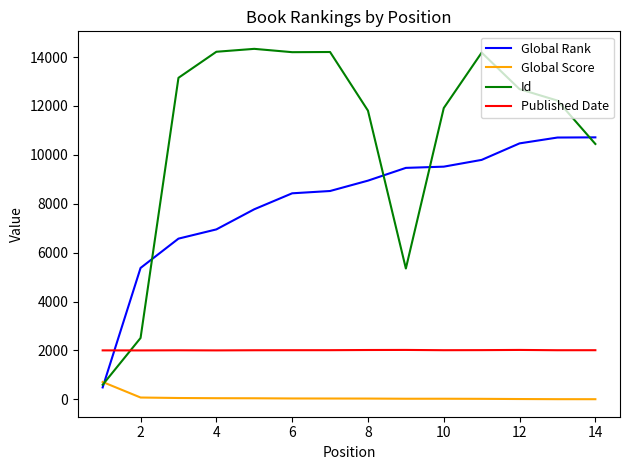

True or false: Global Score and Published Date cross at least once.

False